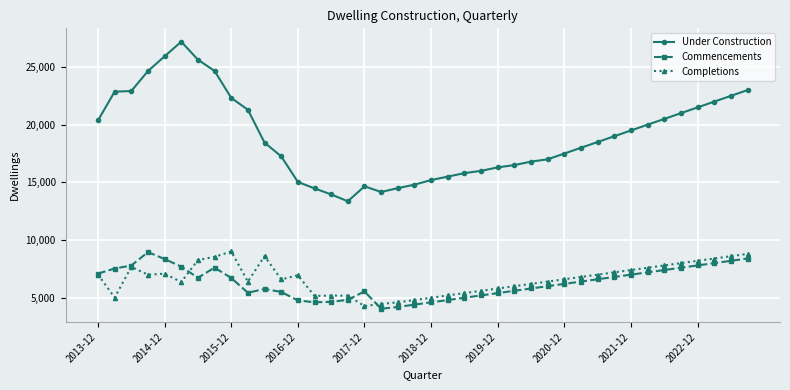

True or false: Commencements has more than 0 interior local peaks.

True